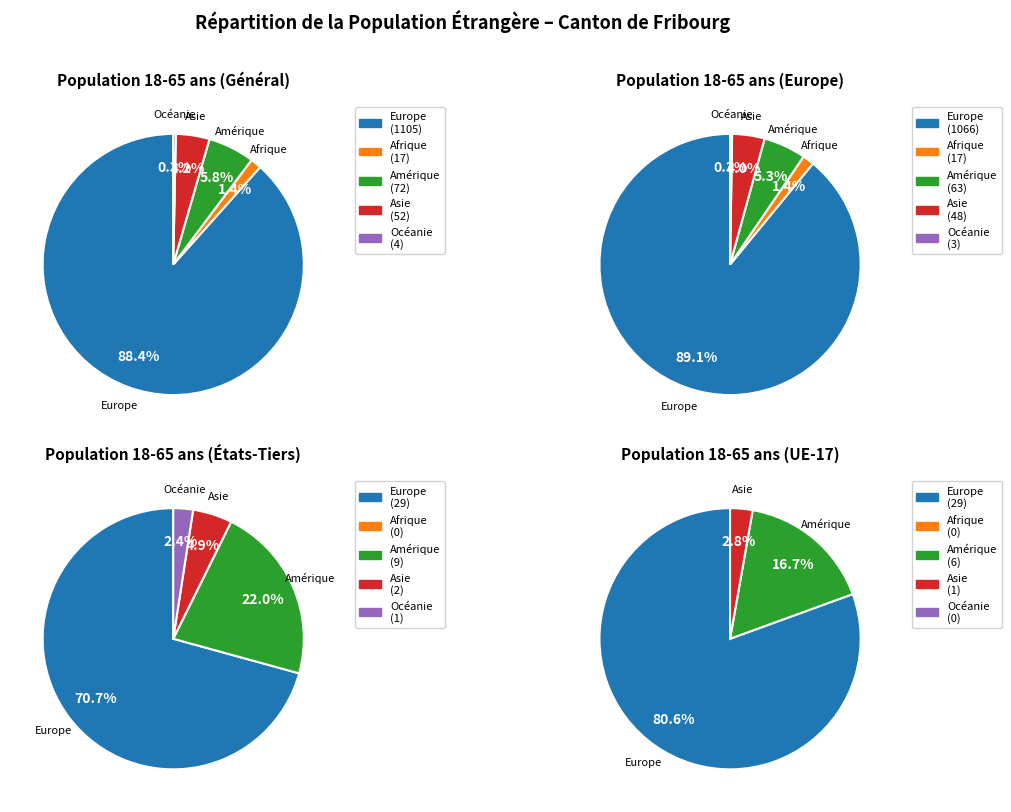

What is the change in value from Amérique to Océanie?

-68